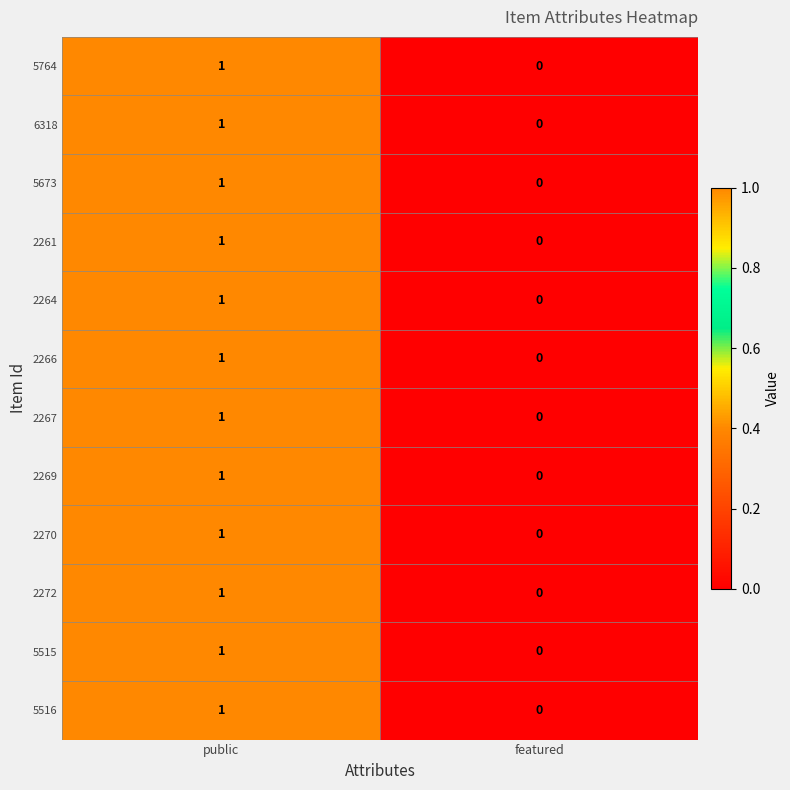

True or false: 2266 has a value of 0 at public.

False